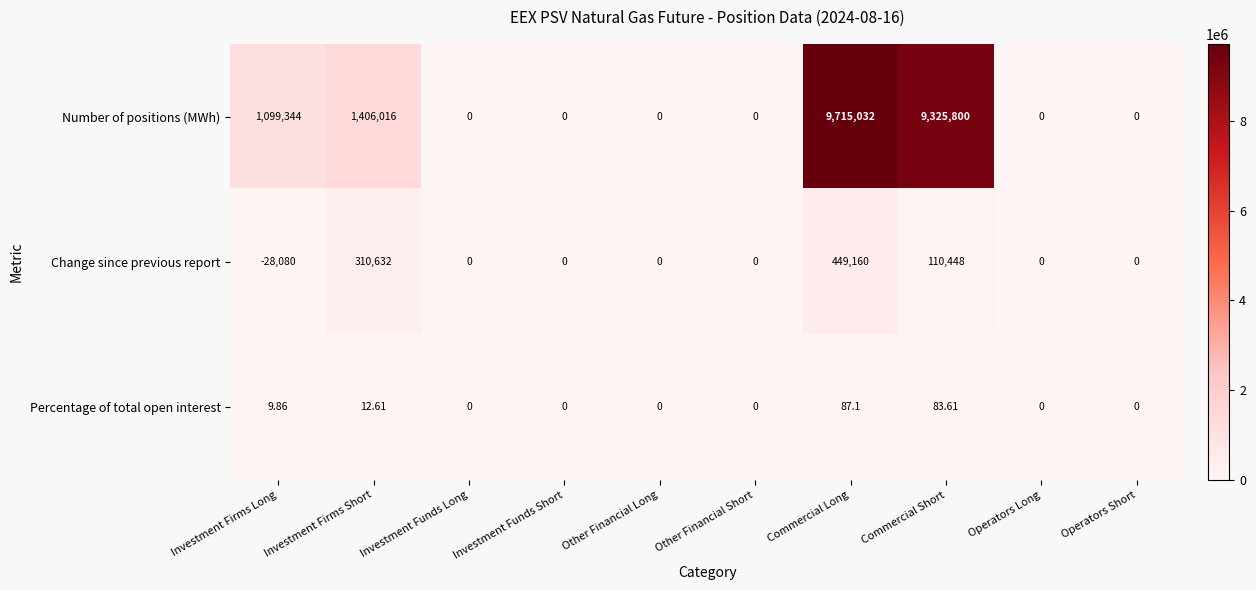

What is the total value across all series at Commercial Long?

10164279.1